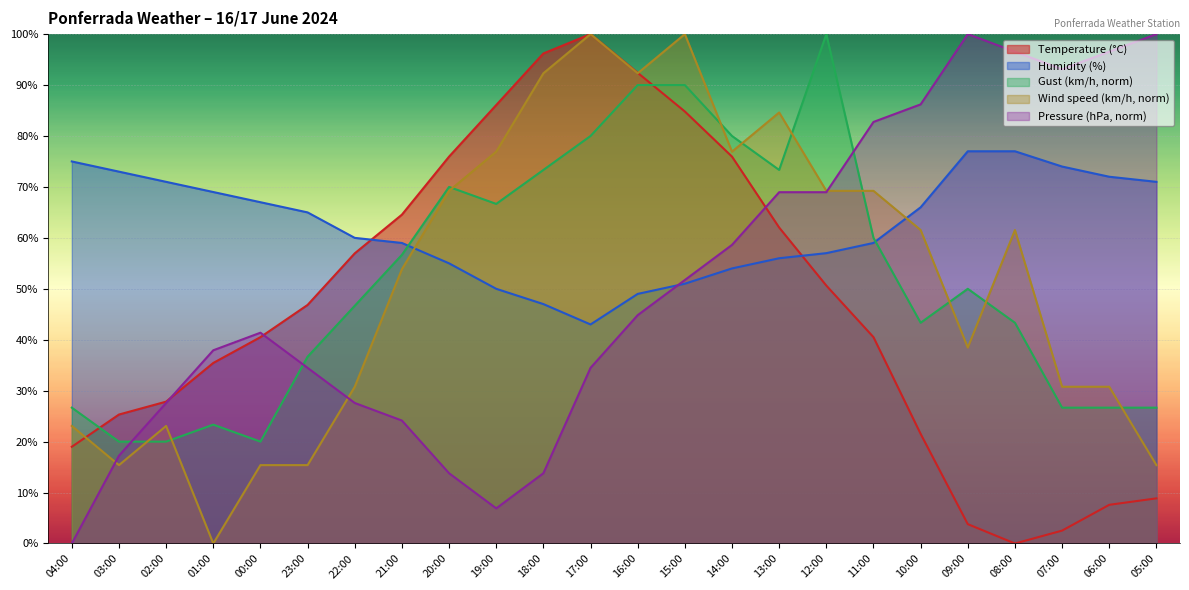

The value of Wind speed (km/h) at 14:00 is 23.1. True or false?

False